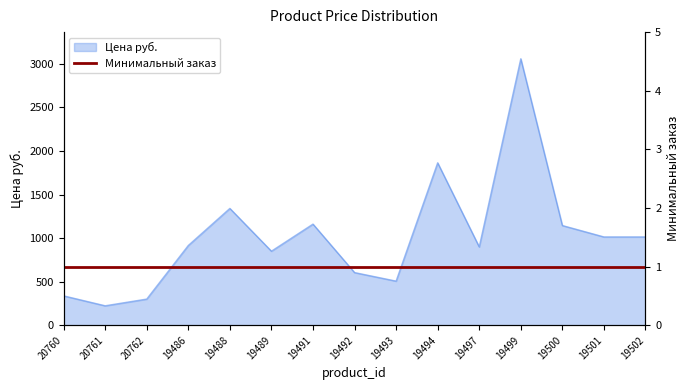

What is the ratio of the value at 19488 to the value at 19494?

0.7